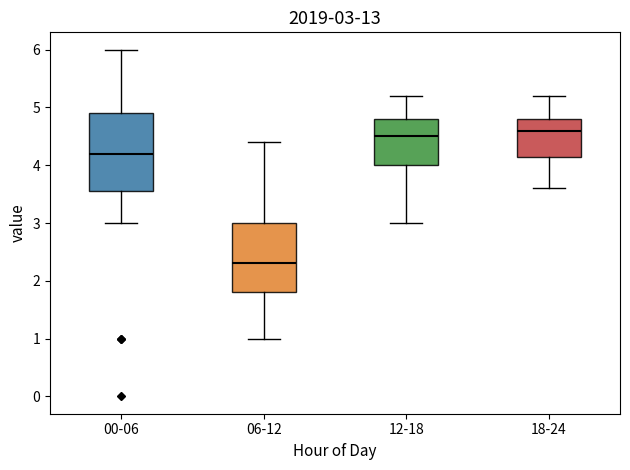

Which box's median line is the lowest?

06-12